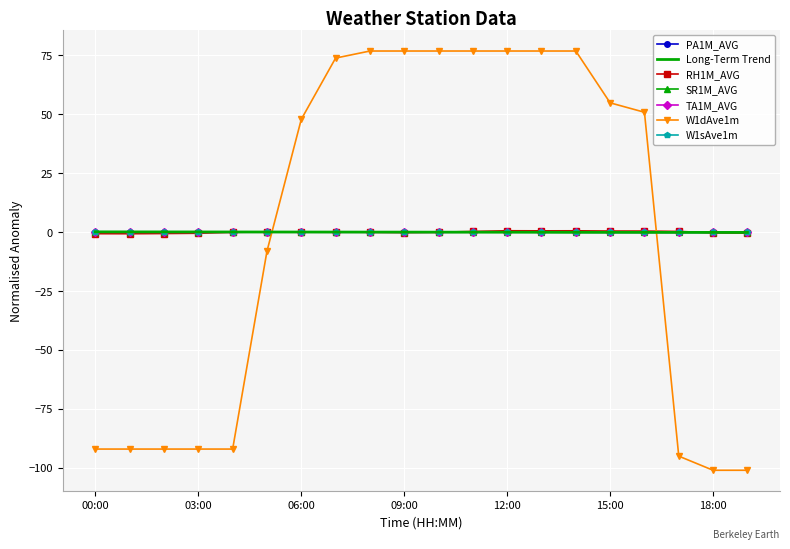

True or false: Long-Term Trend and W1dAve1m intersect in this chart.

True